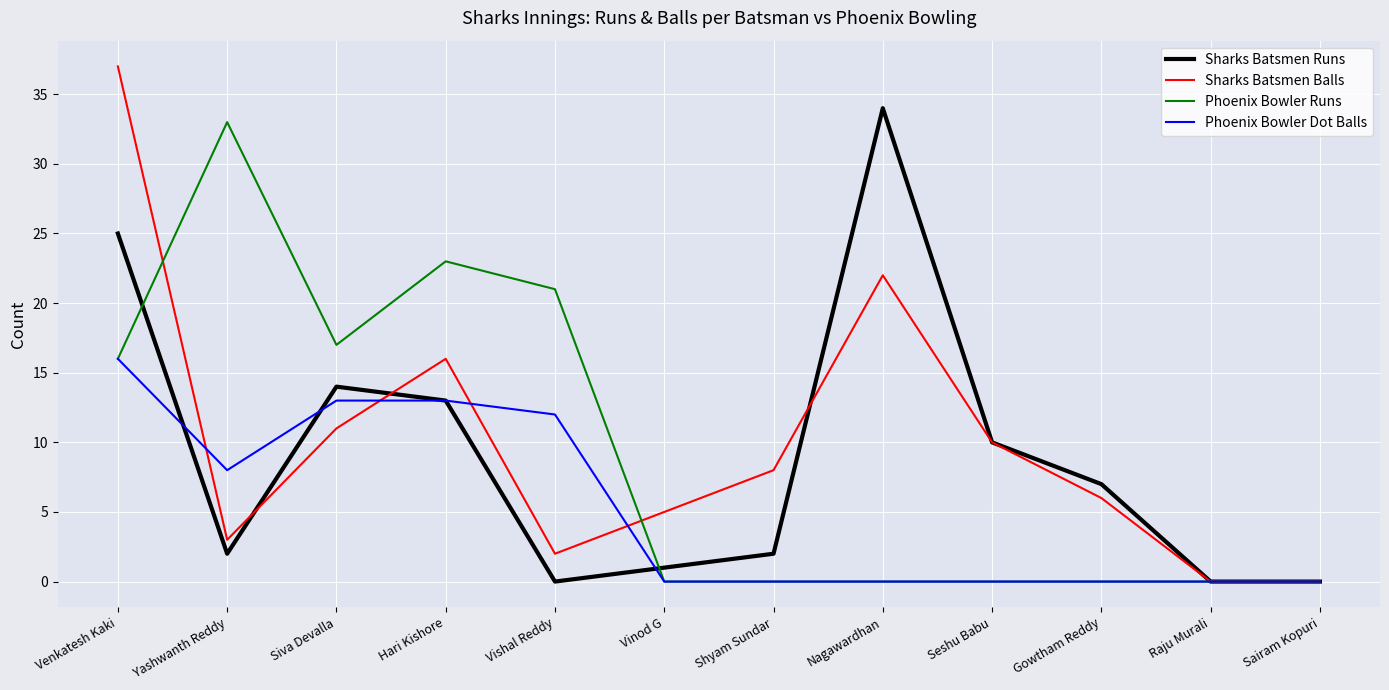

True or false: Phoenix Bowler Runs has a value of 16 at Venkatesh Kaki.

True